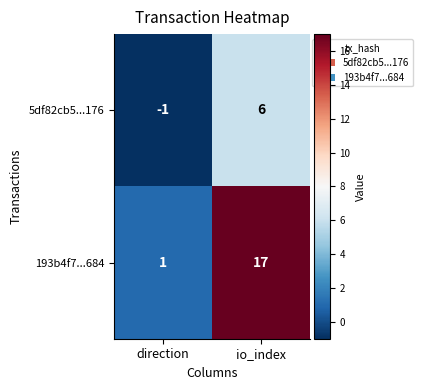

Which series has the largest range (max minus min)?

193b4f7...684